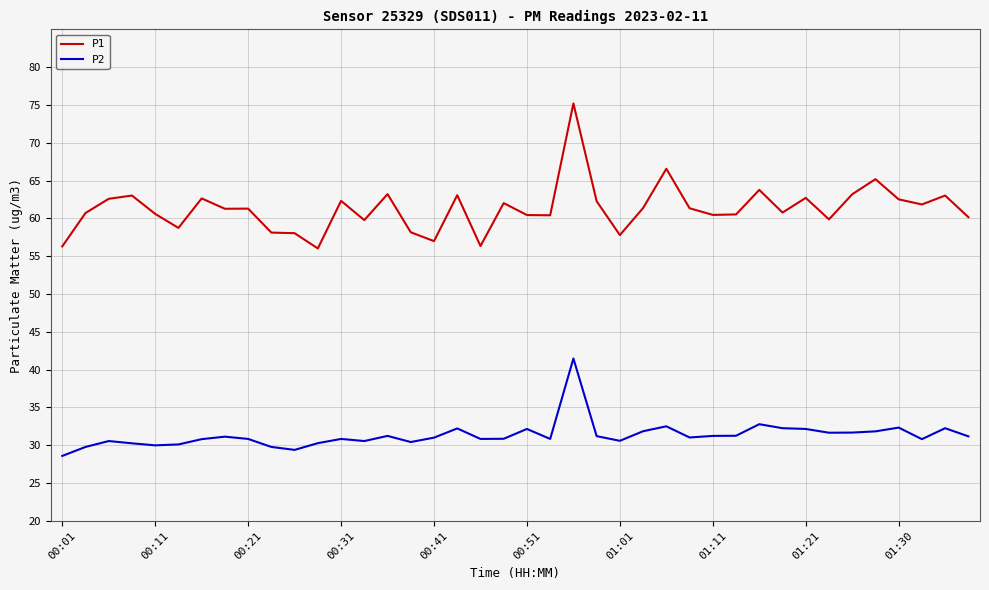

Which series has the widest spread of values?

P1